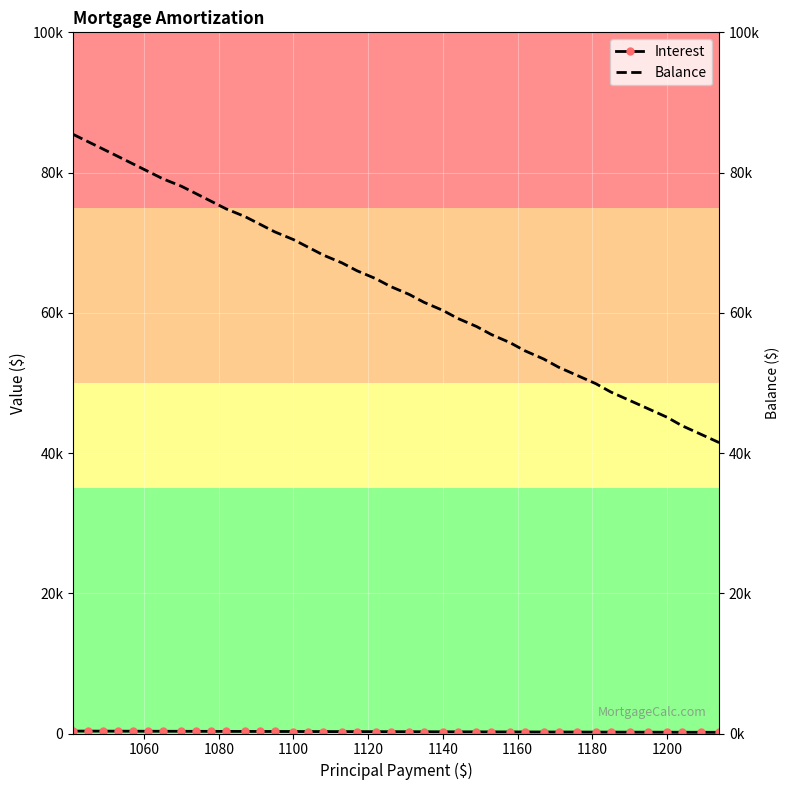

True or false: Balance has more than 0 interior local peaks.

False